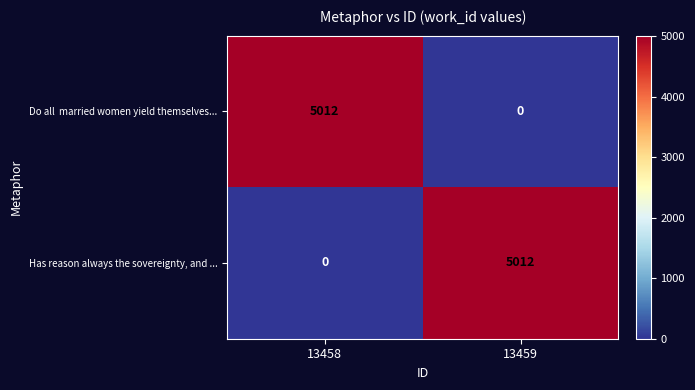

What is the greatest value displayed?

5012